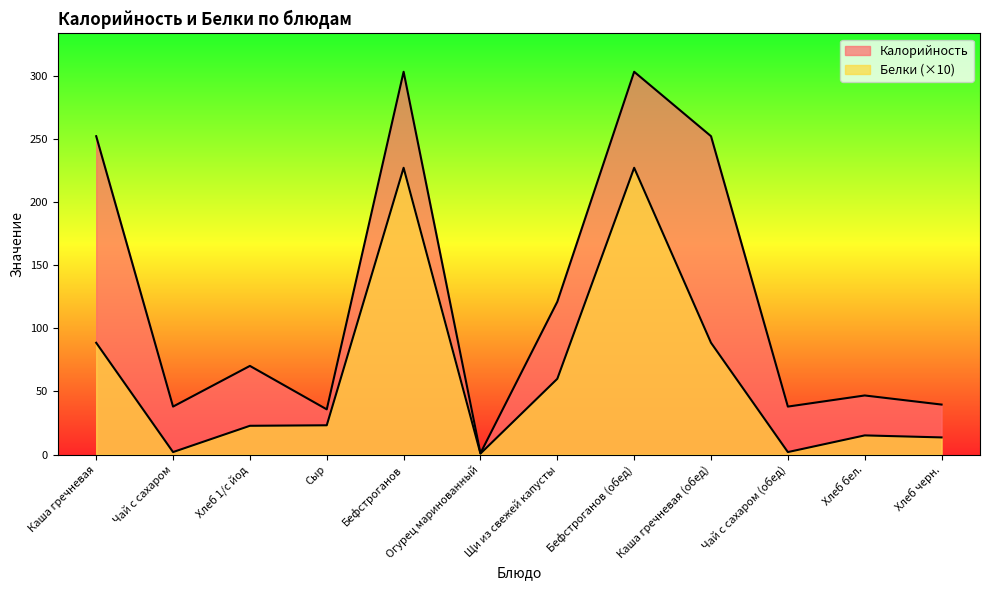

True or false: Калорийность and Белки cross at least once.

False